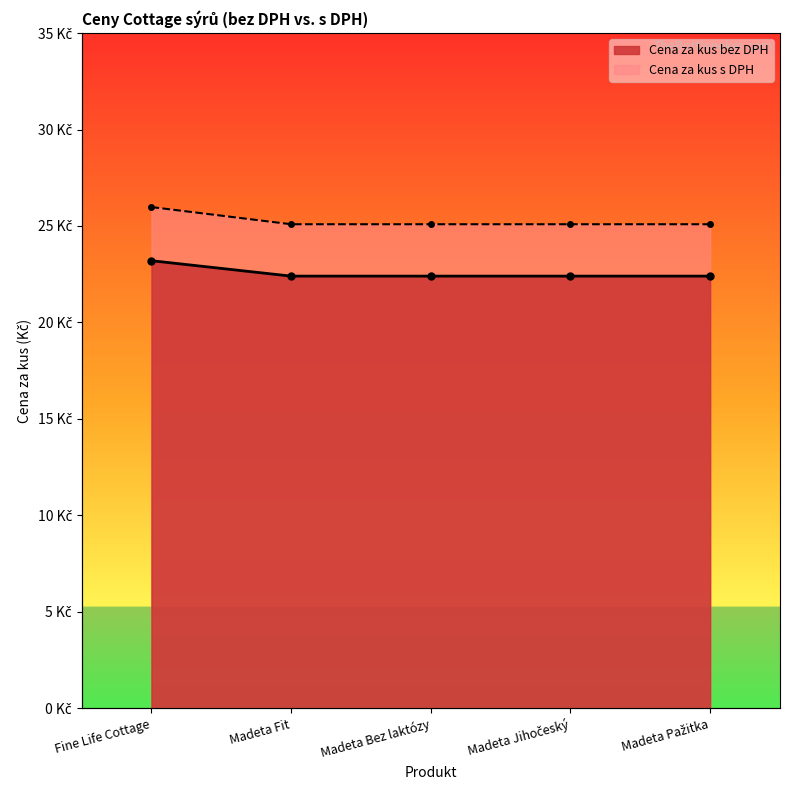

Reading right to left, list all the values displayed in this chart.

Cena za kus bez DPH: 22.4	22.4	22.4	22.4	23.2
Cena za kus s DPH: 25.1	25.1	25.1	25.1	26.0